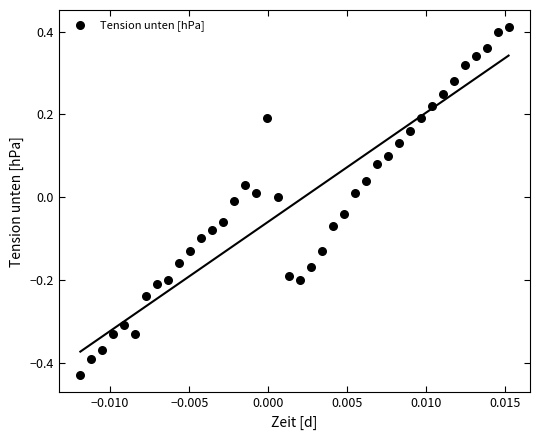

What is the range of Y values (max minus min)?

0.8